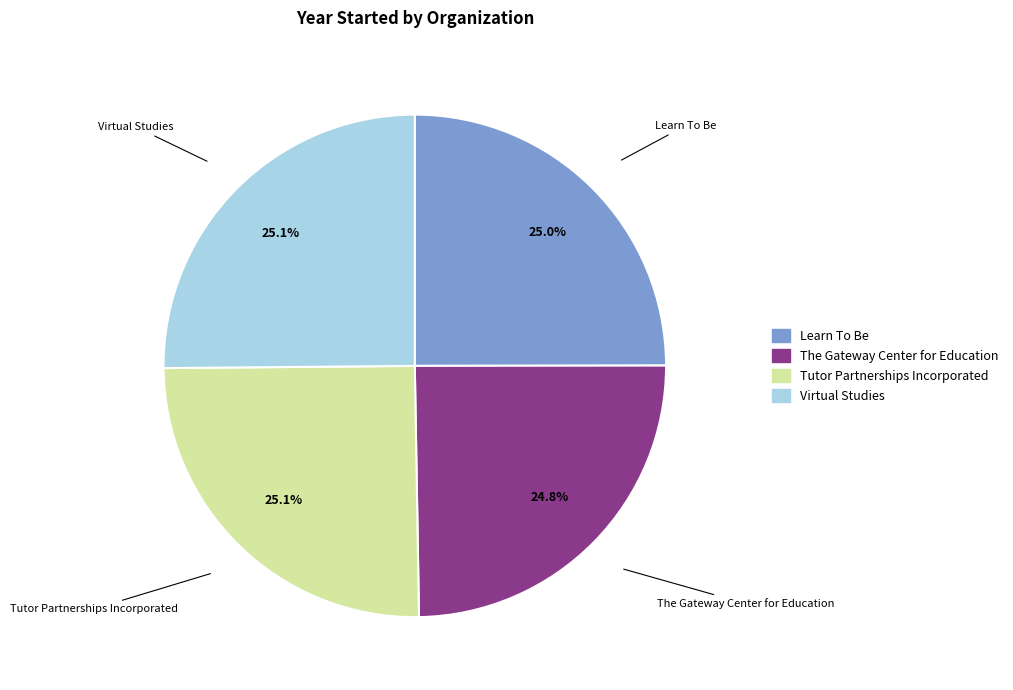

True or false: Virtual Studies accounts for 25% of the total.

True